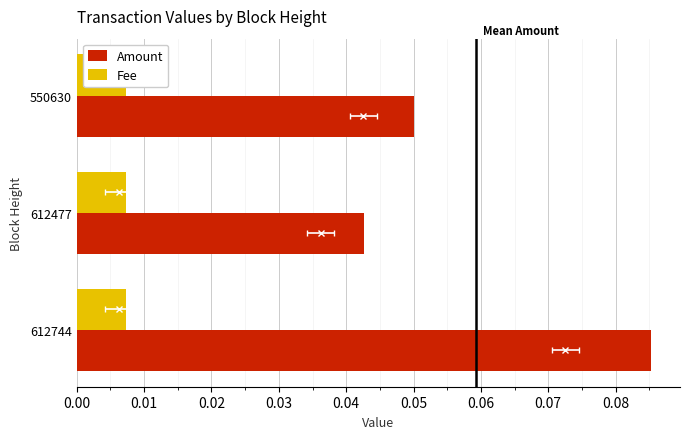

Between 550630 and 612477, which is larger?

550630